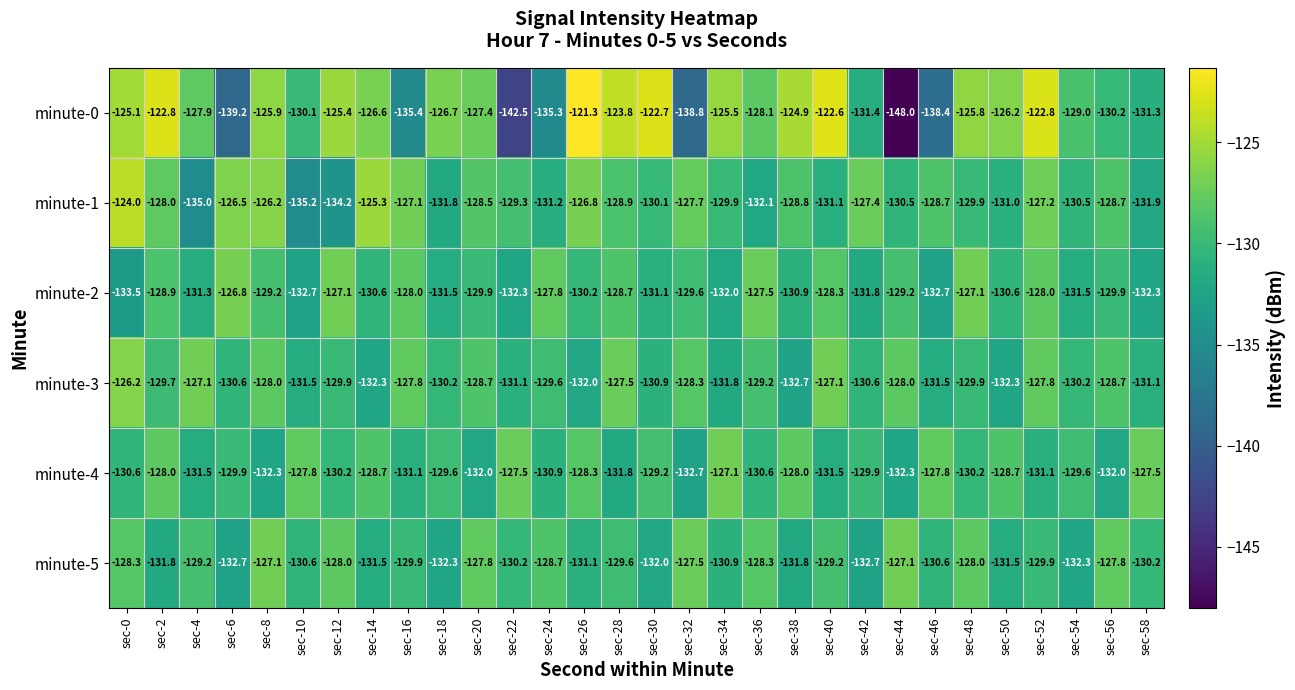

How many data points does each series have?

30